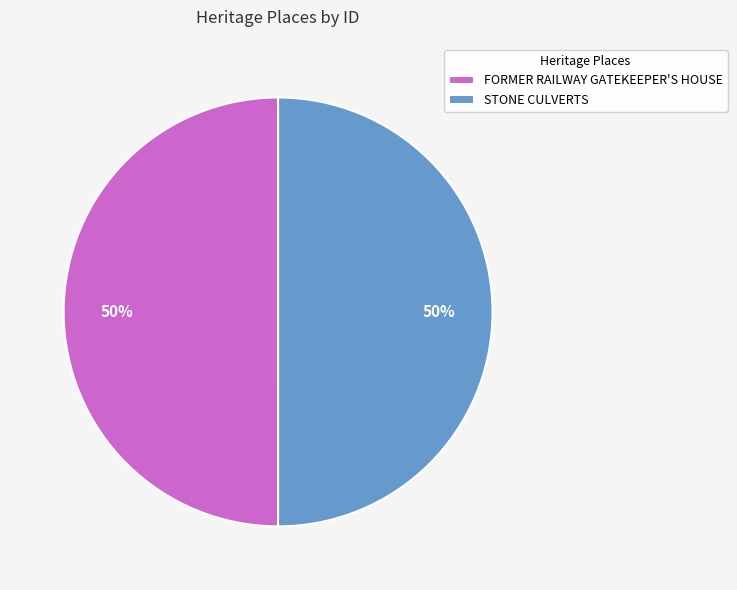

Approximately how many times larger is the value at FORMER RAILWAY GATEKEEPER'S HOUSE compared to STONE CULVERTS?

1.0